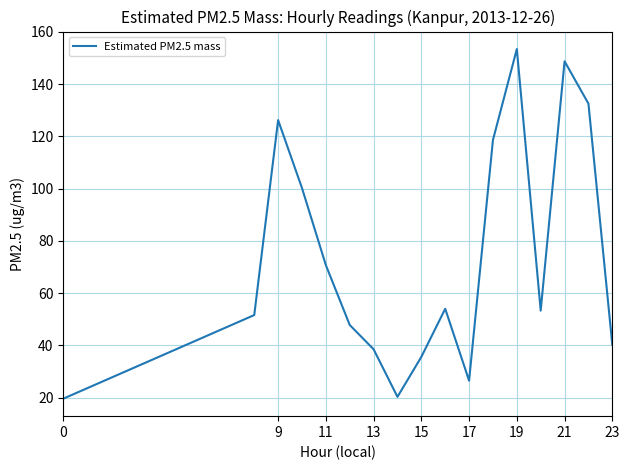

What is the difference between the maximum and minimum values?

133.8